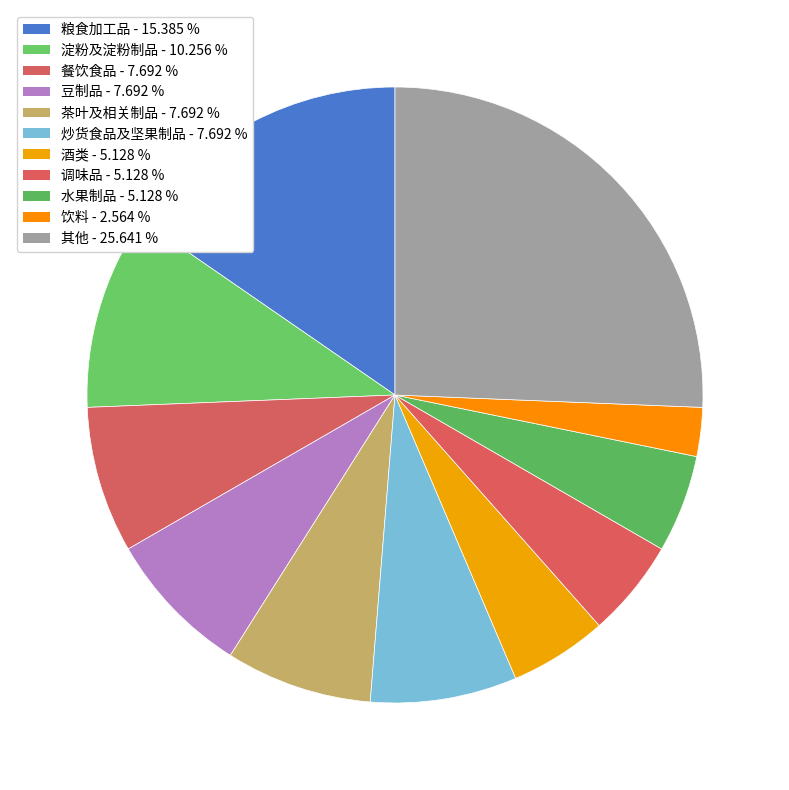

Count the number of slices in the pie.

11